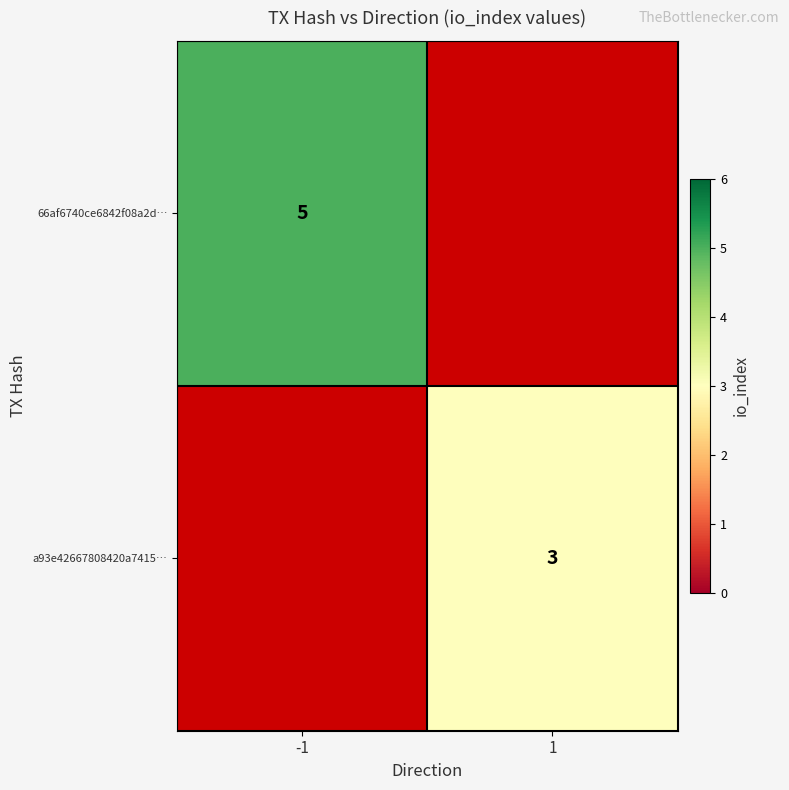

How many distinct data groups are displayed?

2